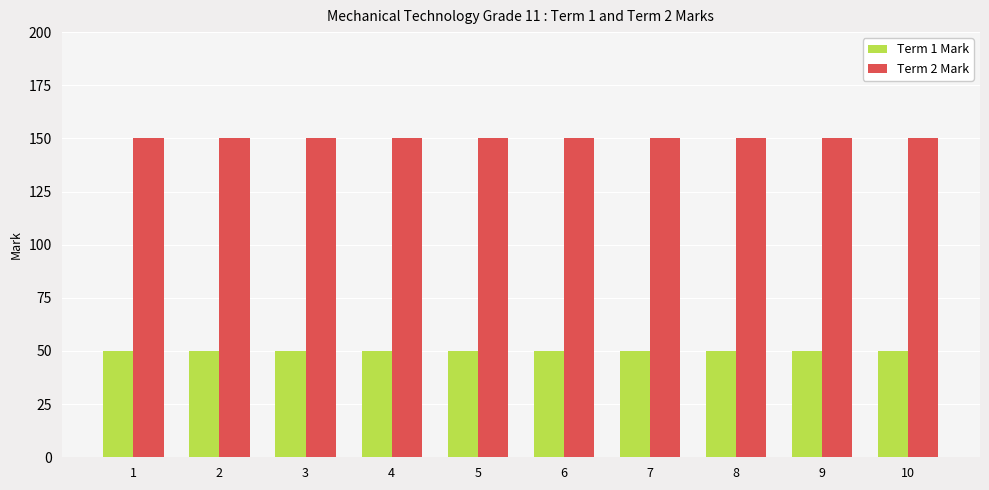

Rank the series by their maximum value, from lowest to highest.

Term 1 Mark, Term 2 Mark